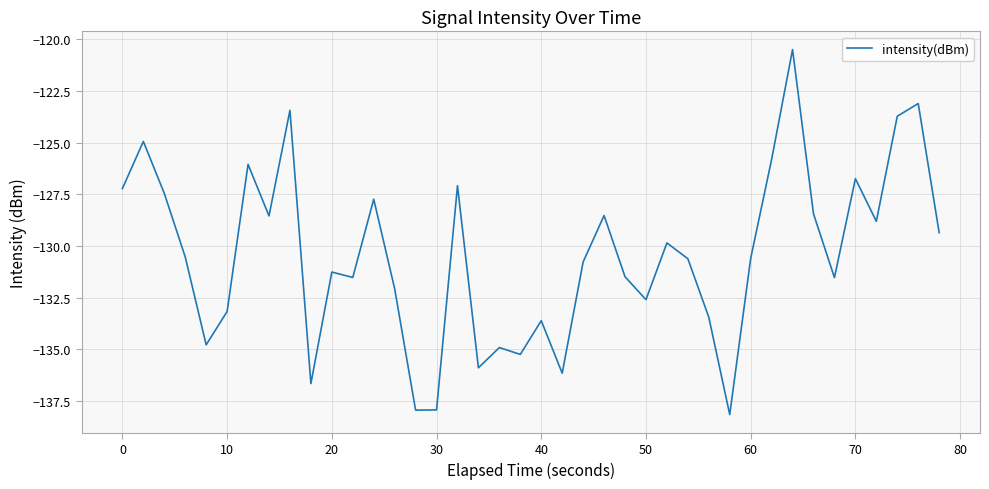

What is the maximum value shown in the chart?

-120.5